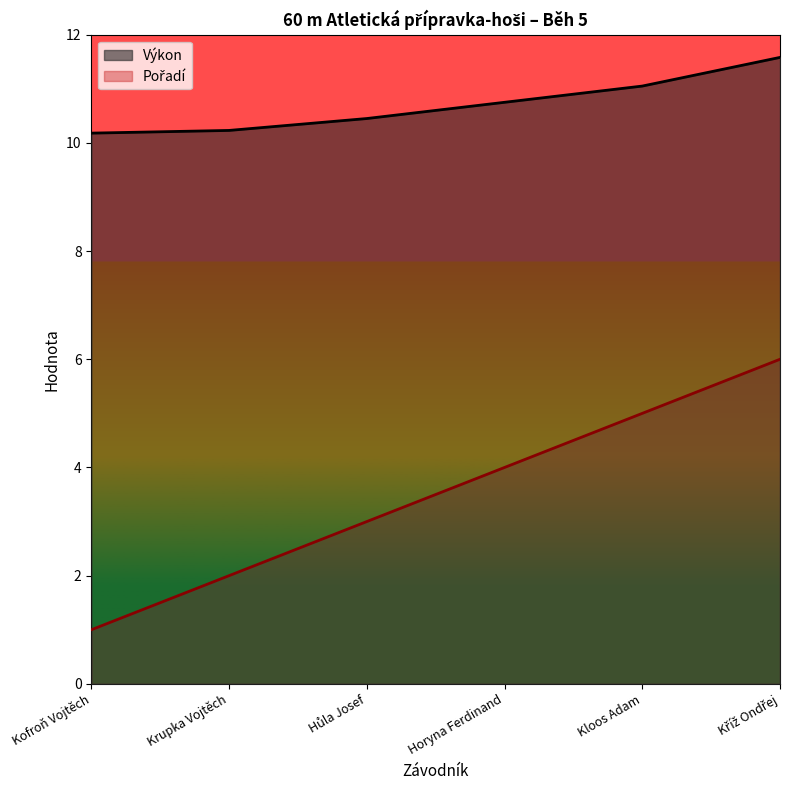

Reading right to left, list all the values displayed in this chart.

Pořadí: 6.0	5.0	4.0	3.0	2.0	1.0
Výkon: 11.6	11.1	10.8	10.4	10.2	10.2